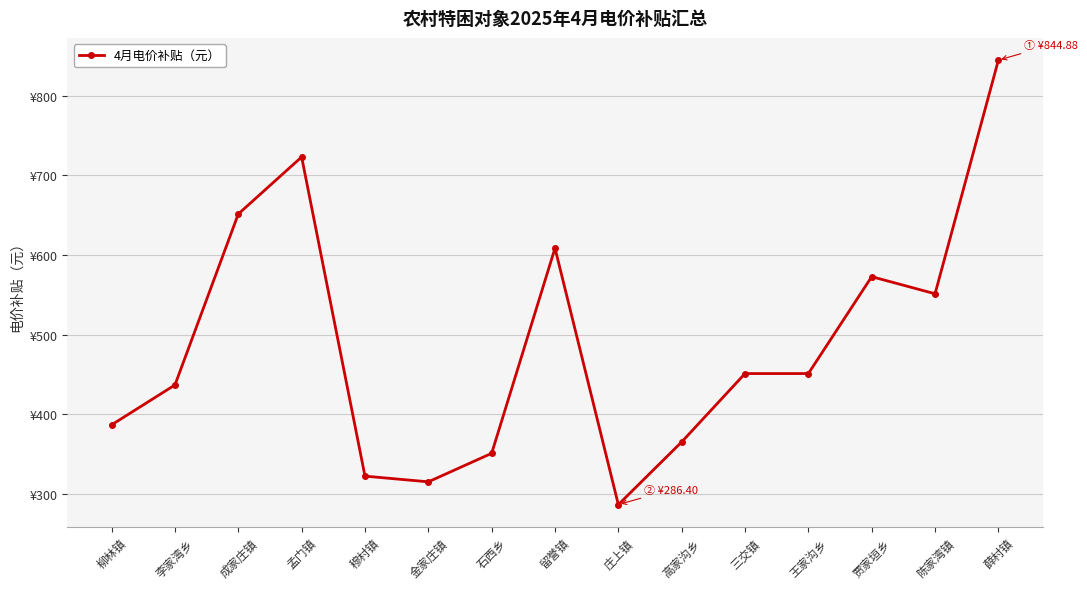

What position from the right is 高家沟乡?

6